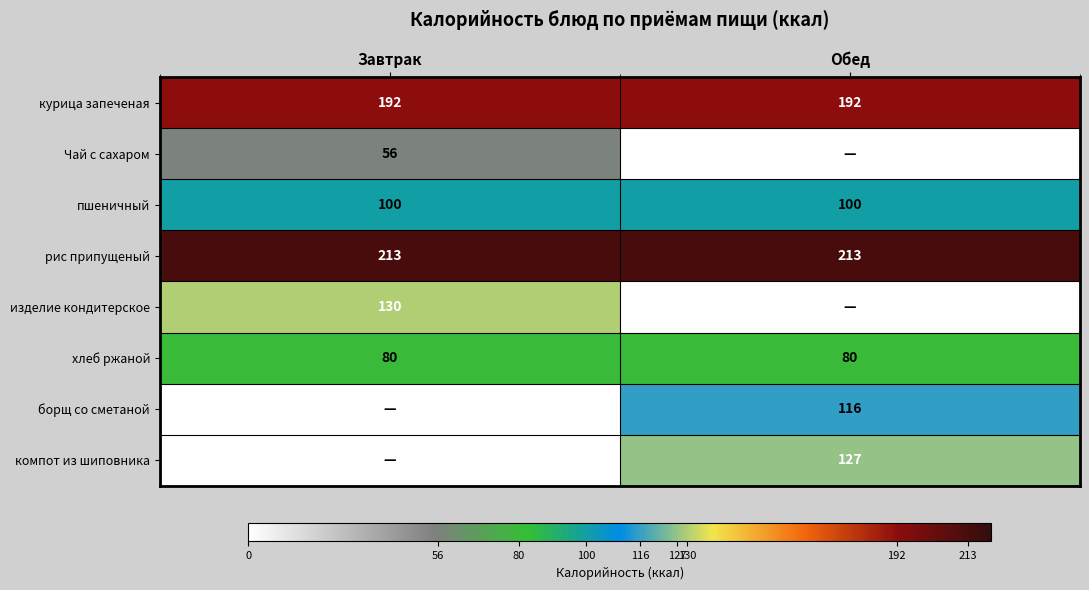

The value of рис припущеный at Завтрак is 82. True or false?

False